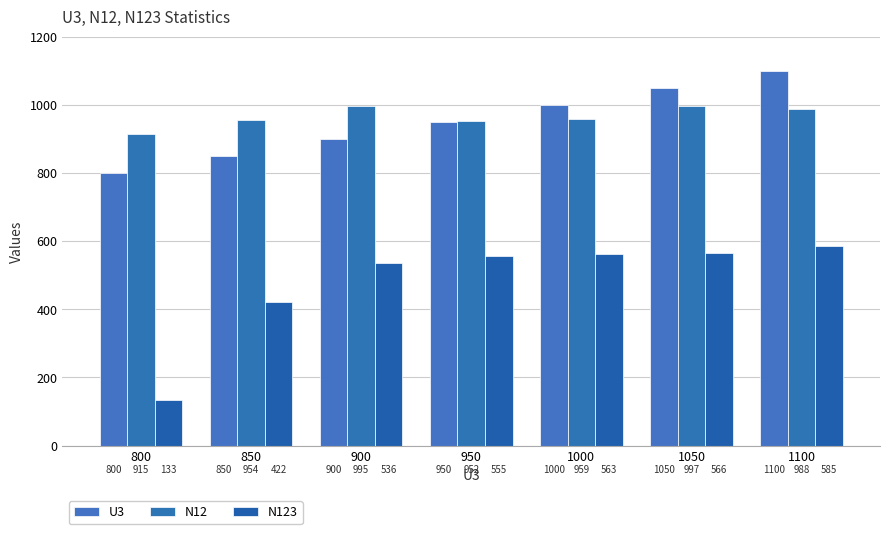

What is the value of the N12 bar at the 4th from the left?

952